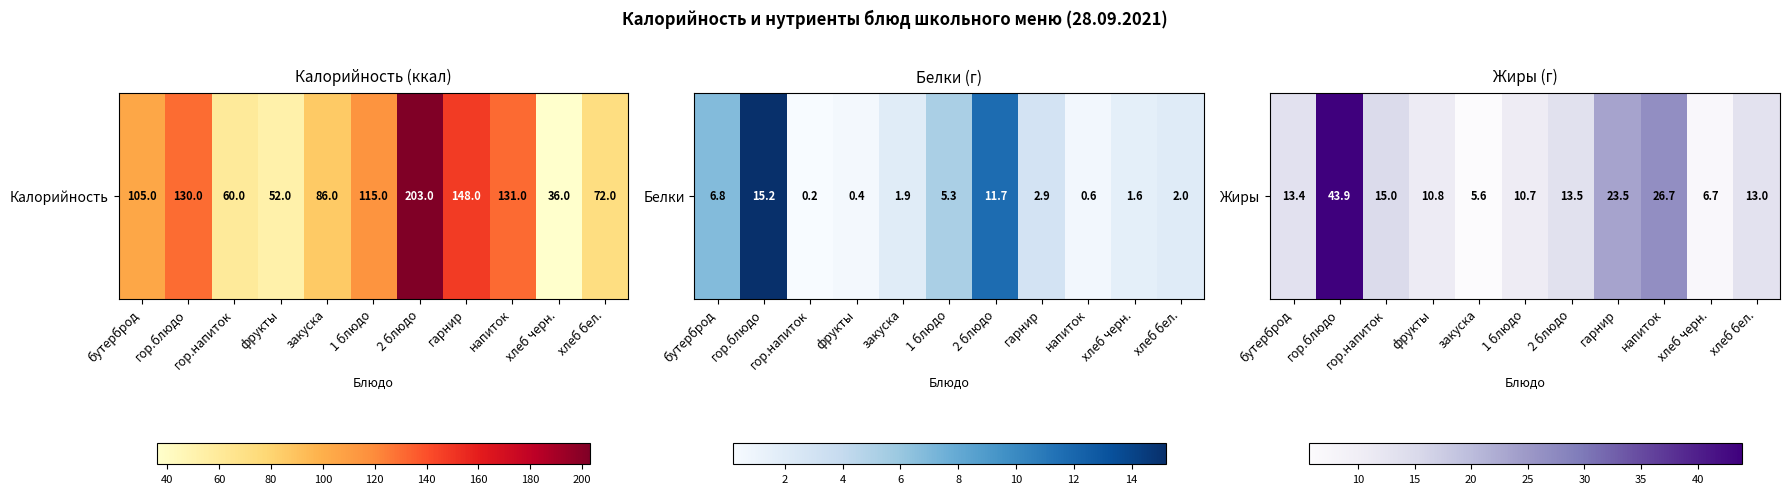

At which category does the chart reach its minimum across all series?

закуска